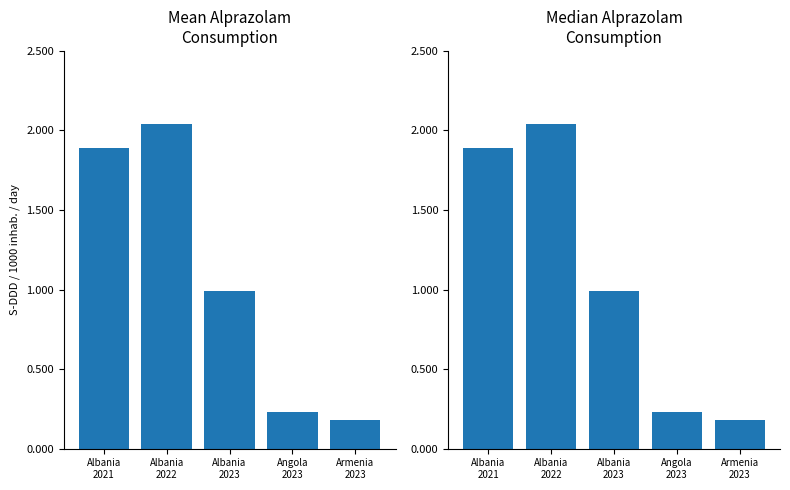

The value at Albania
2023 is 0.3. True or false?

False